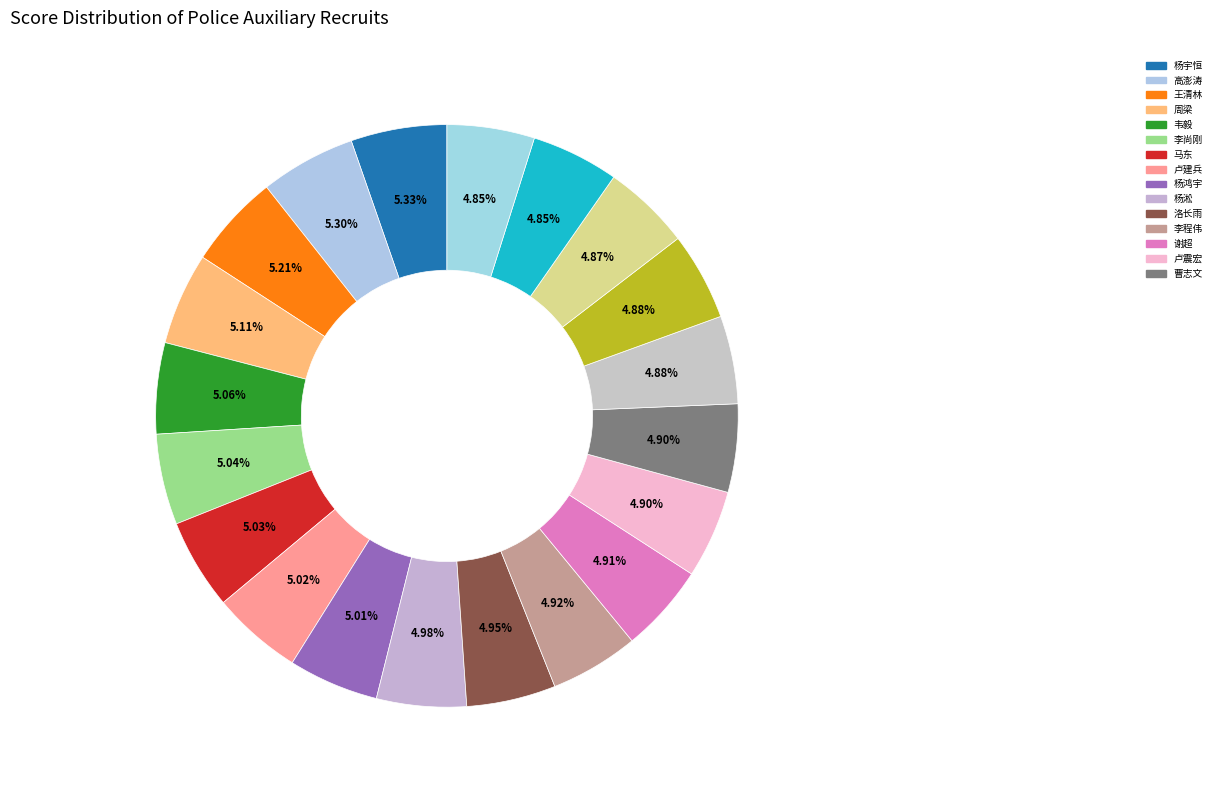

To the nearest percent, what is the average slice percentage?

5%